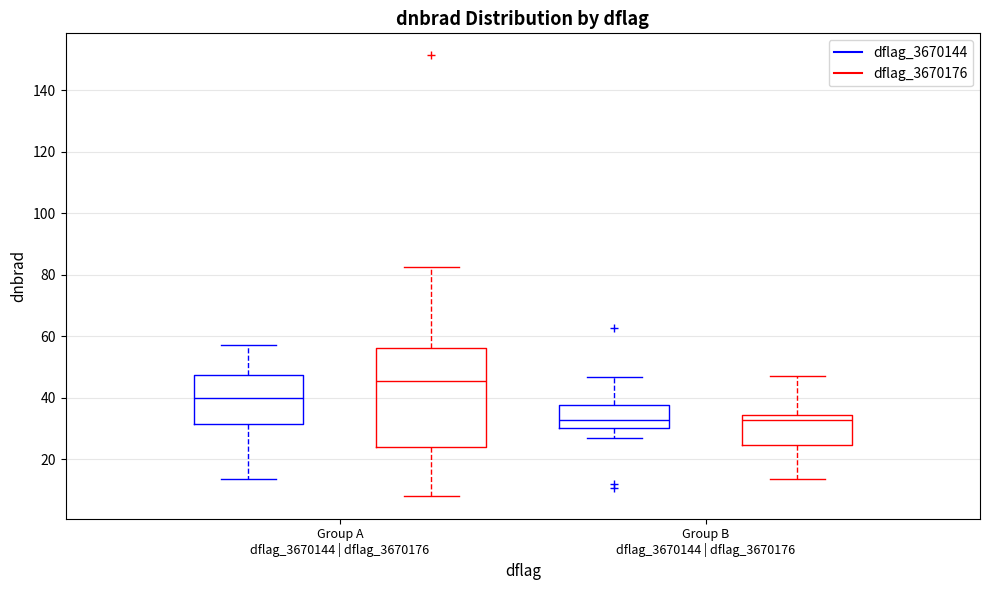

Reading left to right, transcribe this box plot: for each box, give where its median line is, the range the box spans, and where its two whiskers end, as read against the y-axis. The values are not printed on the chart, so give them approximately, as read against the axis.

Group A dflag_3670144 | dflag_3670176 (dflag_3670144): median 40, box 32 to 48, whiskers 14 to 58
Group A dflag_3670144 | dflag_3670176 (dflag_3670176): median 46, box 24 to 56, whiskers 8 to 82
Group B dflag_3670144 | dflag_3670176 (dflag_3670144): median 32, box 30 to 38, whiskers 26 to 46
Group B dflag_3670144 | dflag_3670176 (dflag_3670176): median 32, box 24 to 34, whiskers 14 to 46